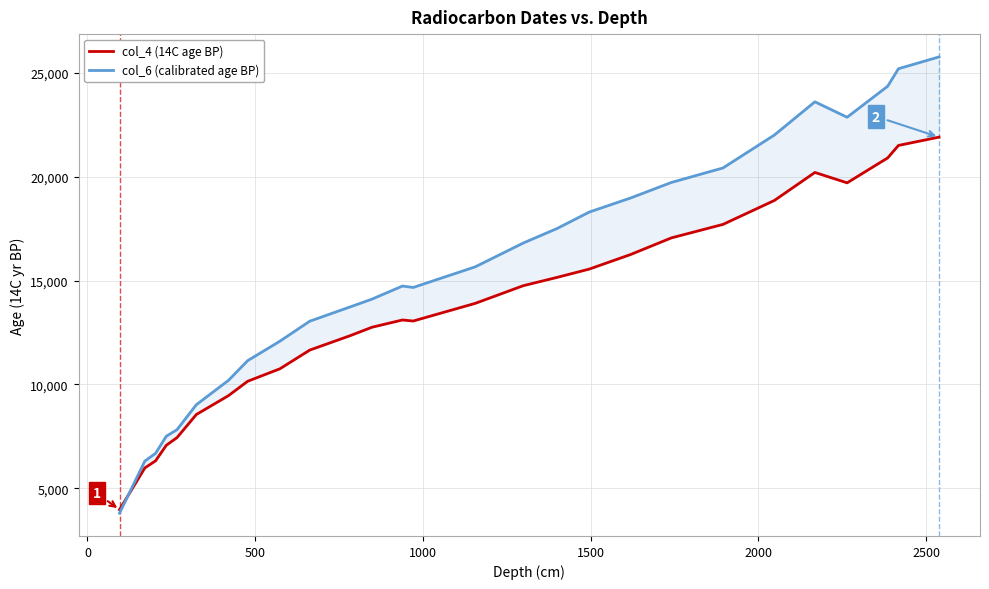

How many categories are shown in the chart?

27